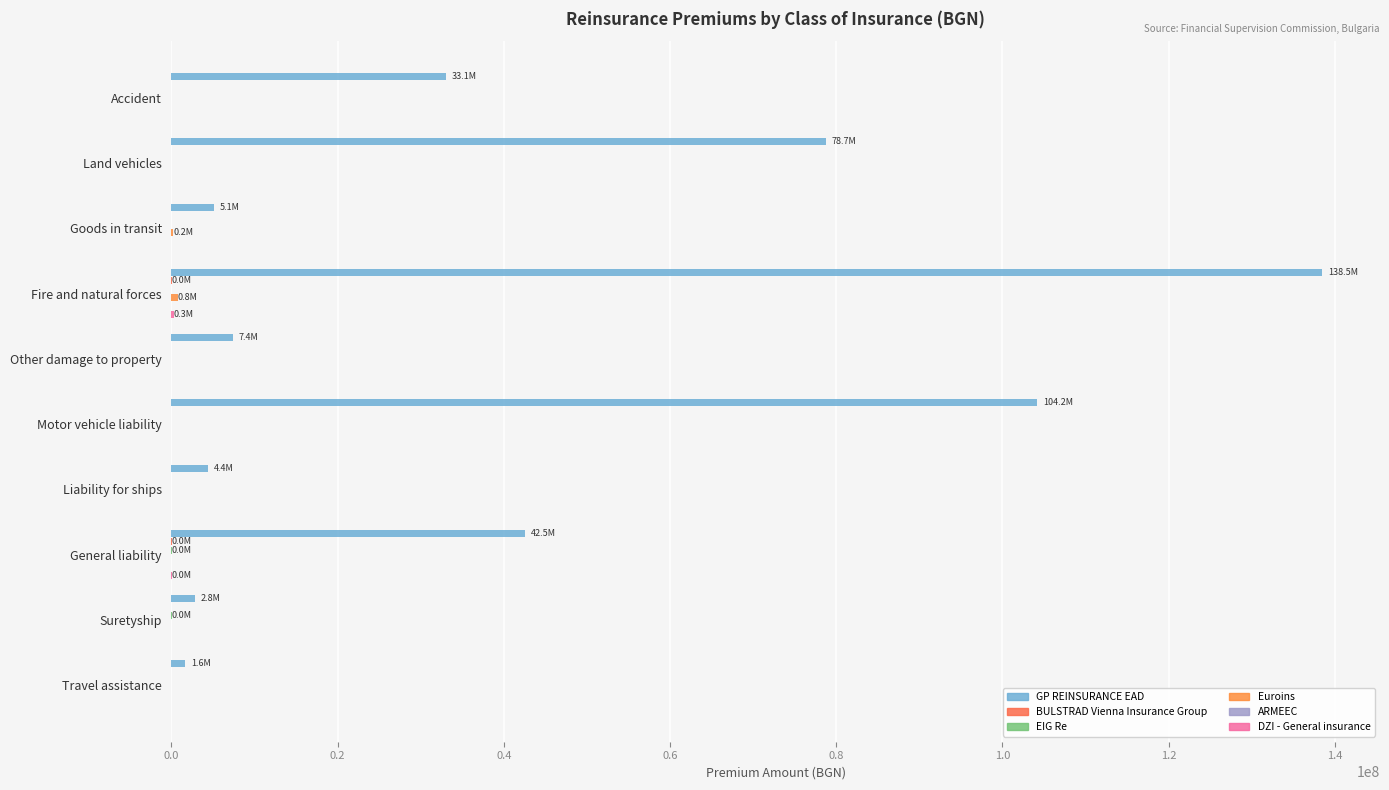

Reading left to right, extract all data points from this chart.

GP REINSURANCE EAD: 33076024.9	78742466.3	5093392.3	138524232.4	7408046.8	104186368.2	4417414.5	42535102.4	2801127.6	1649588.5
BULSTRAD Vienna Insurance Group: 0.0	0.0	0.0	32047.3	0.0	0.0	0.0	4102.5	0.0	0.0
EIG Re: 0.0	0.0	0.0	0.0	0.0	0.0	0.0	5574.1	12048.1	0.0
Euroins: 0.0	0.0	183129.8	757368.2	0.0	0.0	0.0	0.0	0.0	0.0
ARMEEC: 0.1	0.1	0.1	0.1	0.1	0.1	0.1	0.1	0.1	0.1
DZI - General insurance: 0.0	0.0	0.0	270674.2	0.0	0.0	0.0	9951.0	0.0	0.0